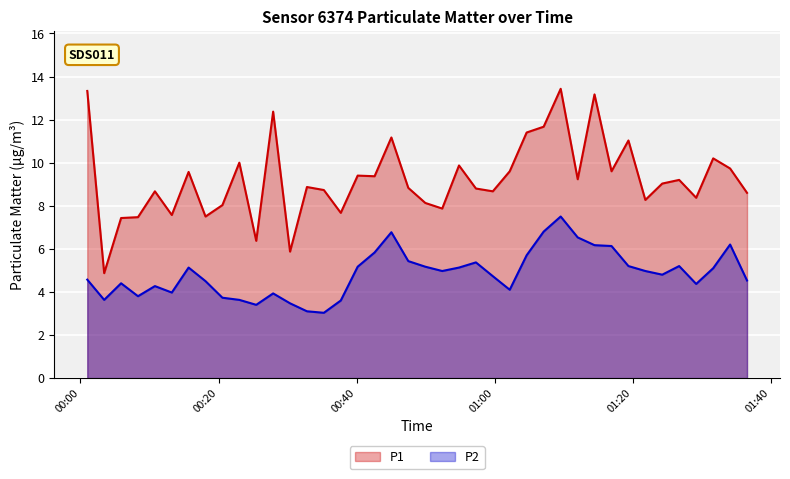

True or false: P1 and P2 cross at least once.

False